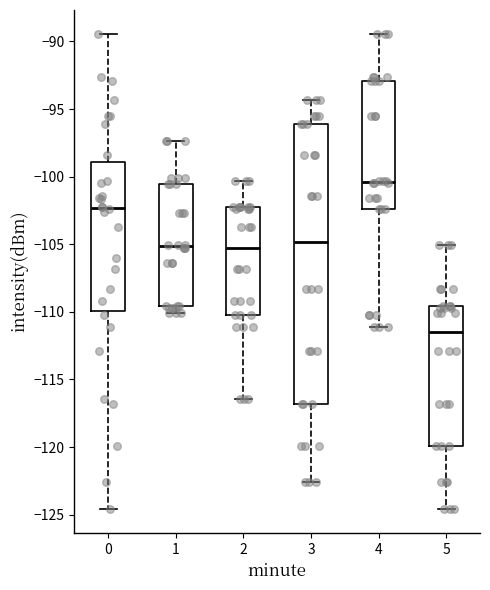

Where does the median line of the box at x = 3 sit on the y-axis? The values are not printed on the chart, so give them approximately, as read against the axis.

-105.0